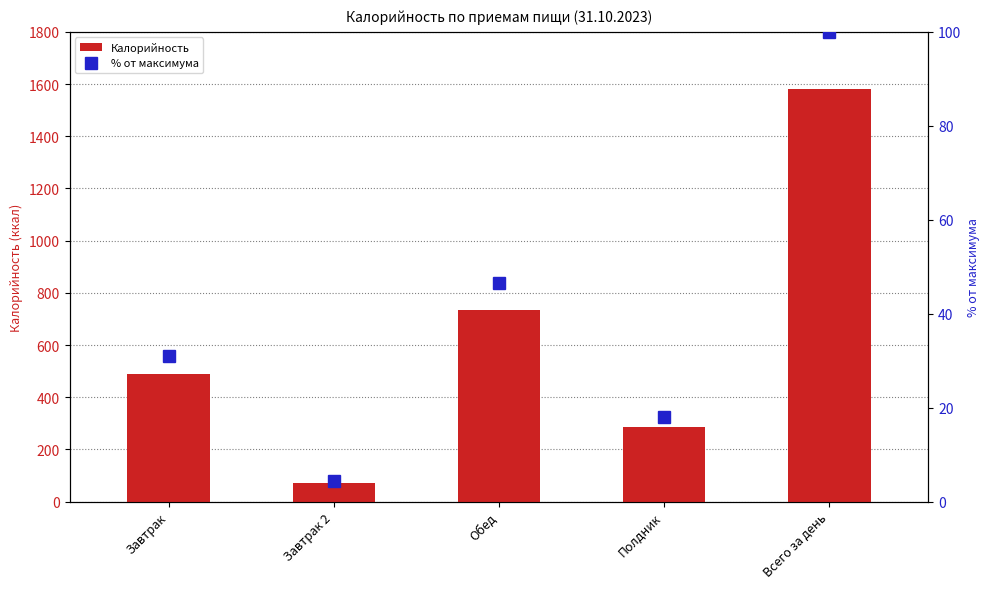

Reading left to right, extract all data points from this chart.

Калорийность: Завтрак=490.0	Завтрак 2=70.0	Обед=736.0	Полдник=286.0	Всего за день=1582.0
% от максимума: Завтрак=31.0	Завтрак 2=4.4	Обед=46.5	Полдник=18.1	Всего за день=100.0